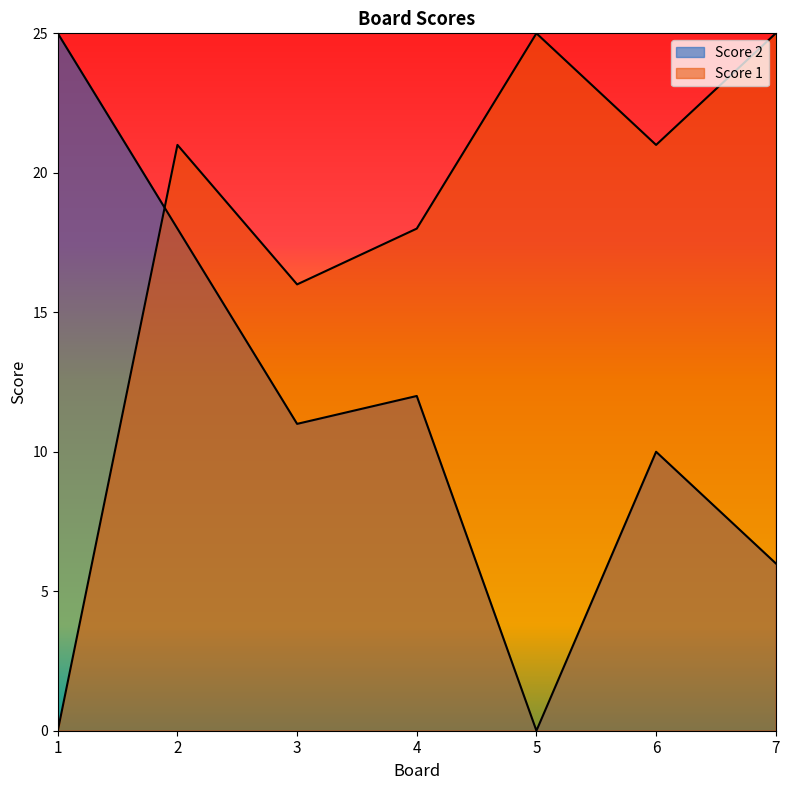

At which label is Score 2 closest to 12?

4